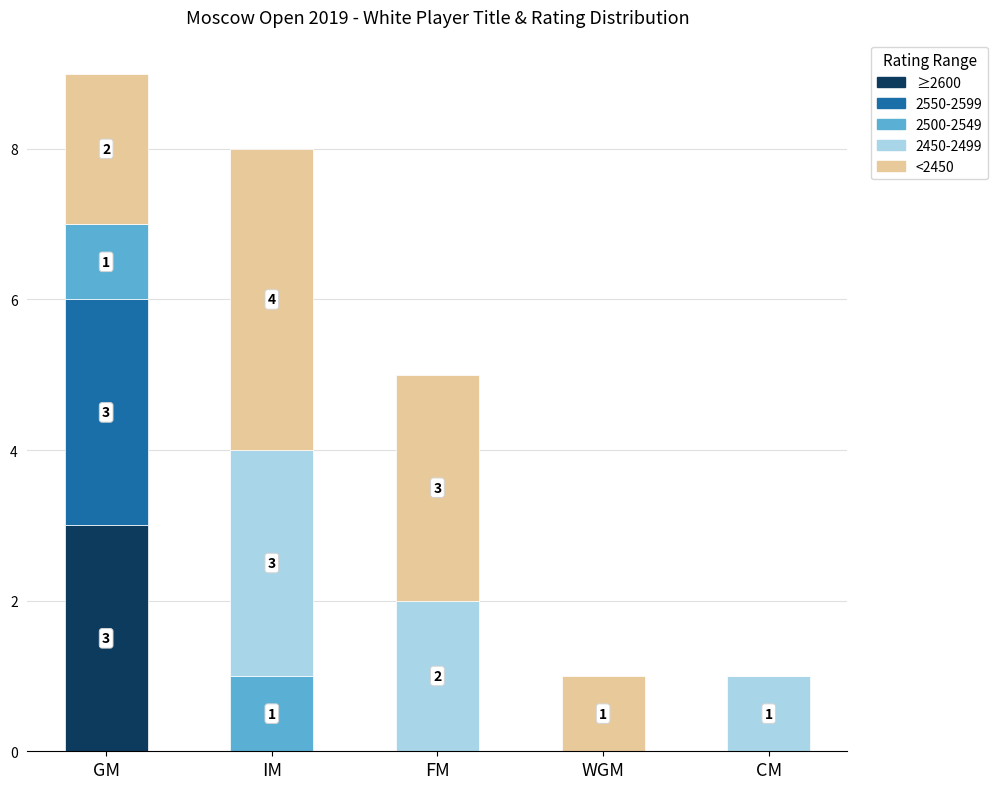

What is the total value across all series at FM?

5